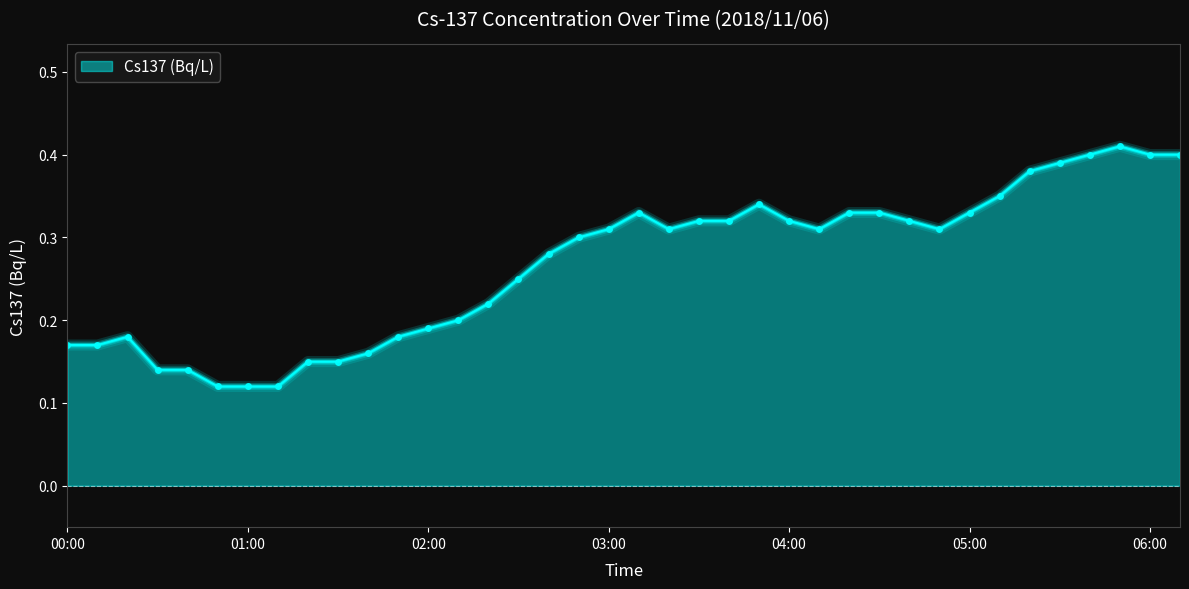

How many lines are shown in the chart?

1